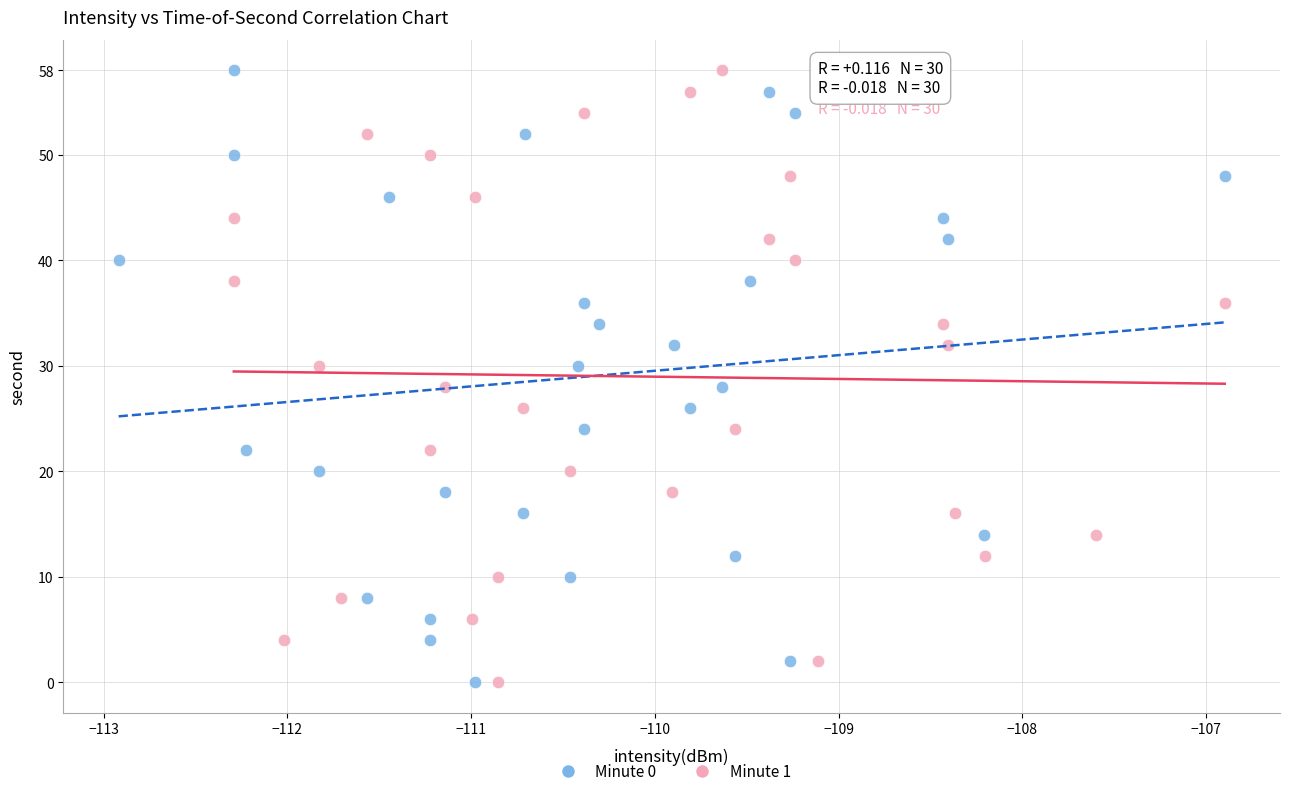

What are all the series names shown in the legend?

Minute 0, Minute 1